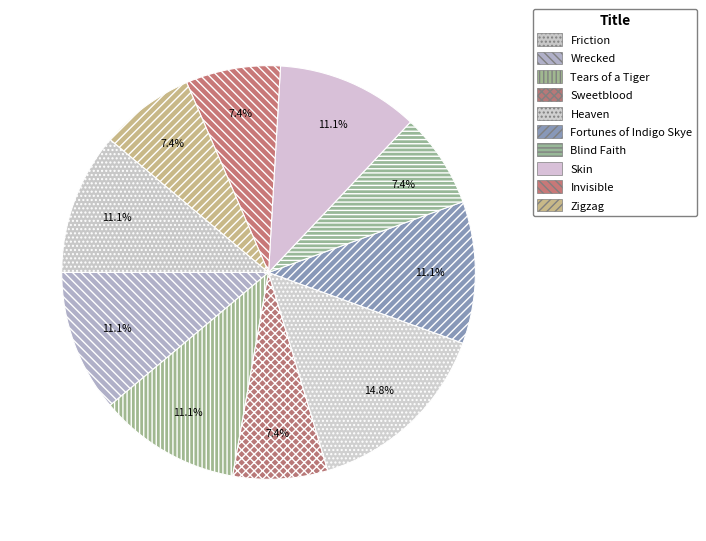

Rank the categories by value from highest to lowest.

Heaven, Friction, Wrecked, Tears of a Tiger, Fortunes of Indigo Skye, Skin, Sweetblood, Blind Faith, Invisible, Zigzag